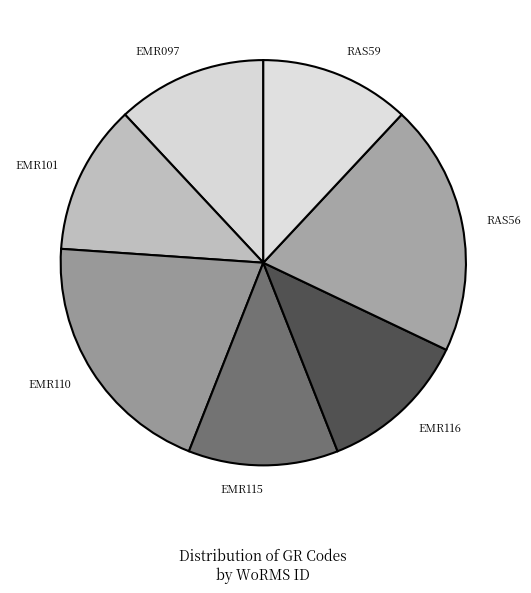

True or false: RAS56 accounts for 20% of the total.

True